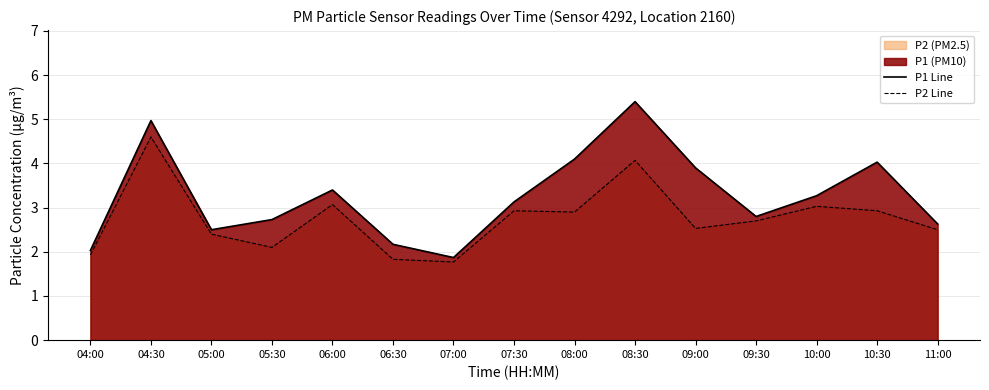

What is the difference between the second highest and minimum values in the P2 Line series?

2.3